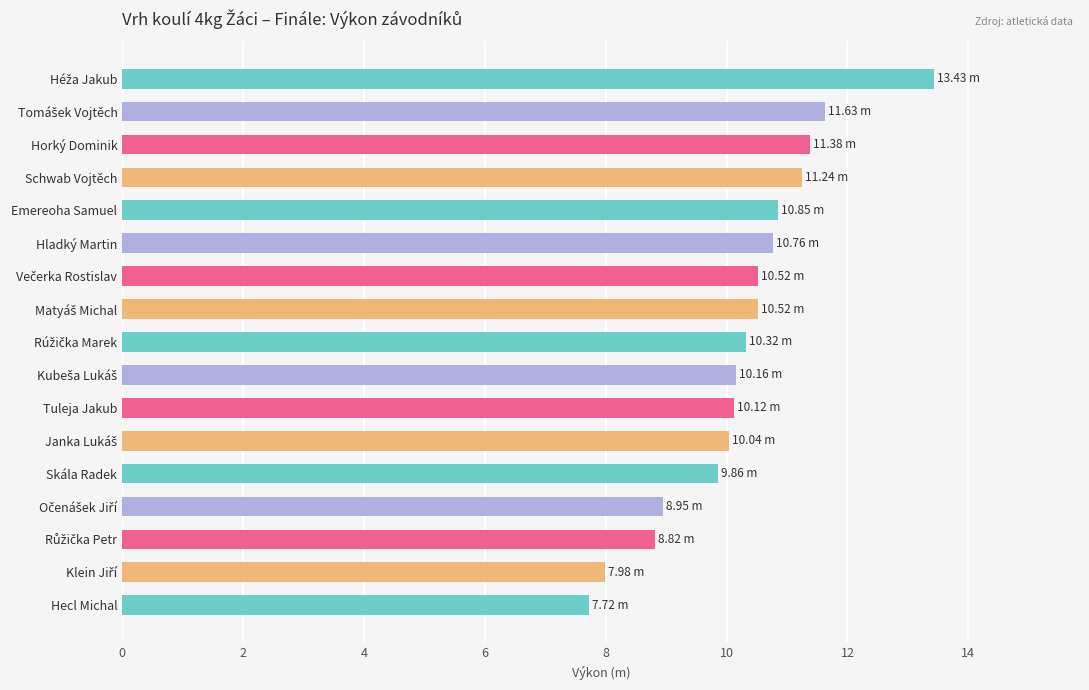

Count the number of categories in the chart.

17